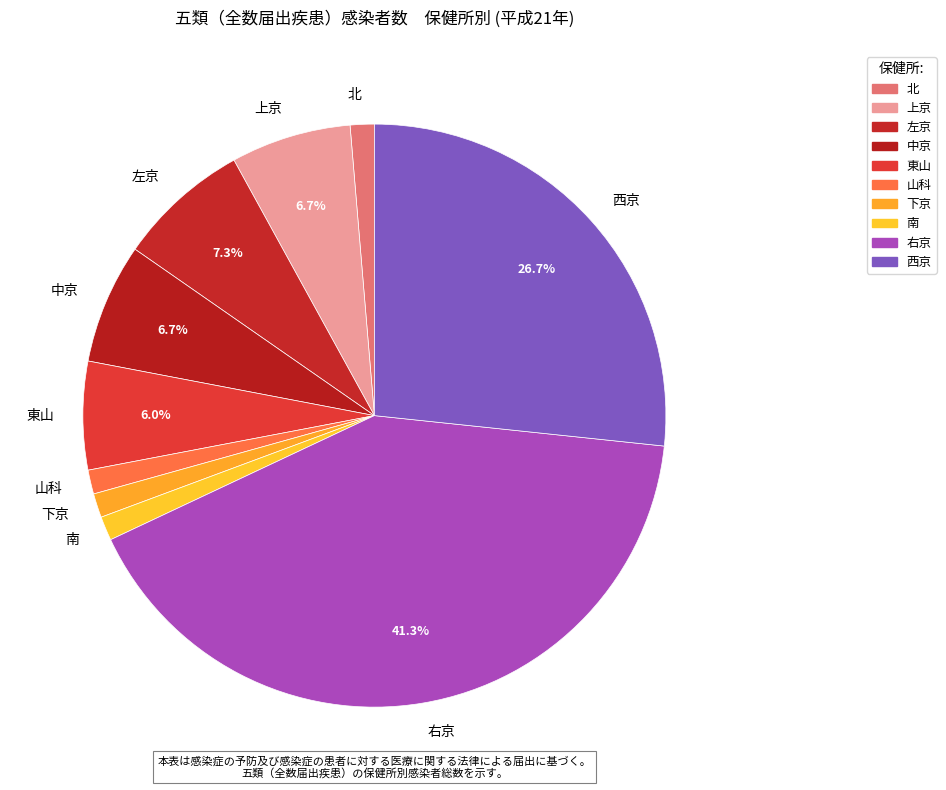

What percentage is NOT represented by 中京?

93.3%